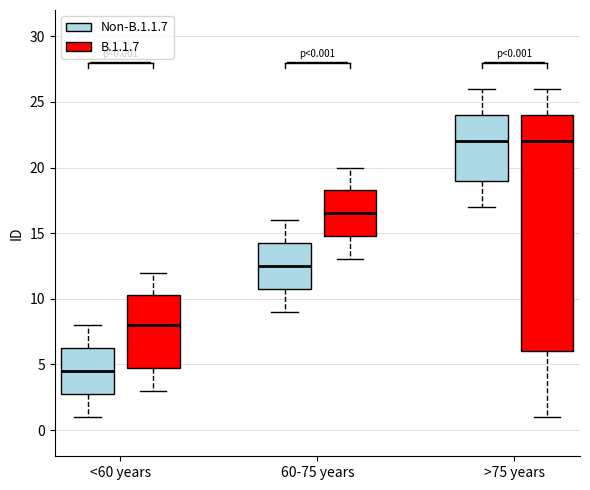

Comparing the boxes themselves (not the whiskers), which one is the tallest?

>75 years (B.1.1.7)